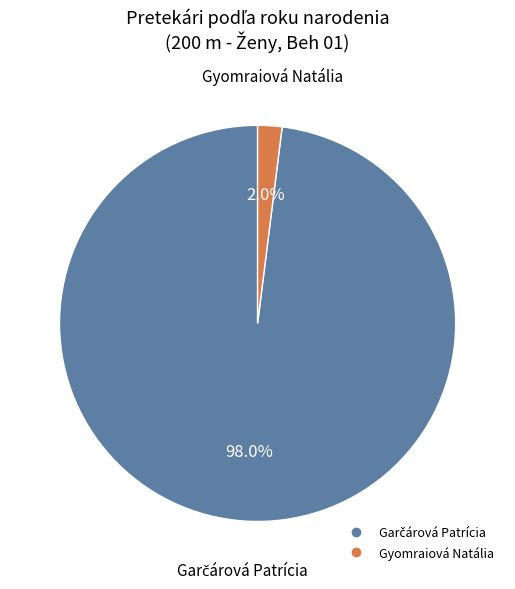

Is there any slice that represents more than half of the pie?

Yes